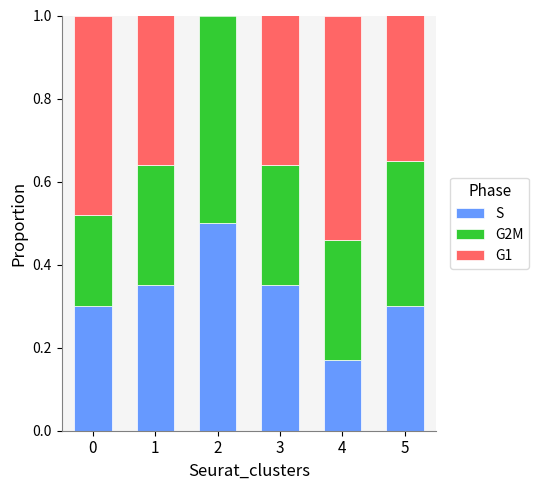

What is the total value across all series at 0?

1.0